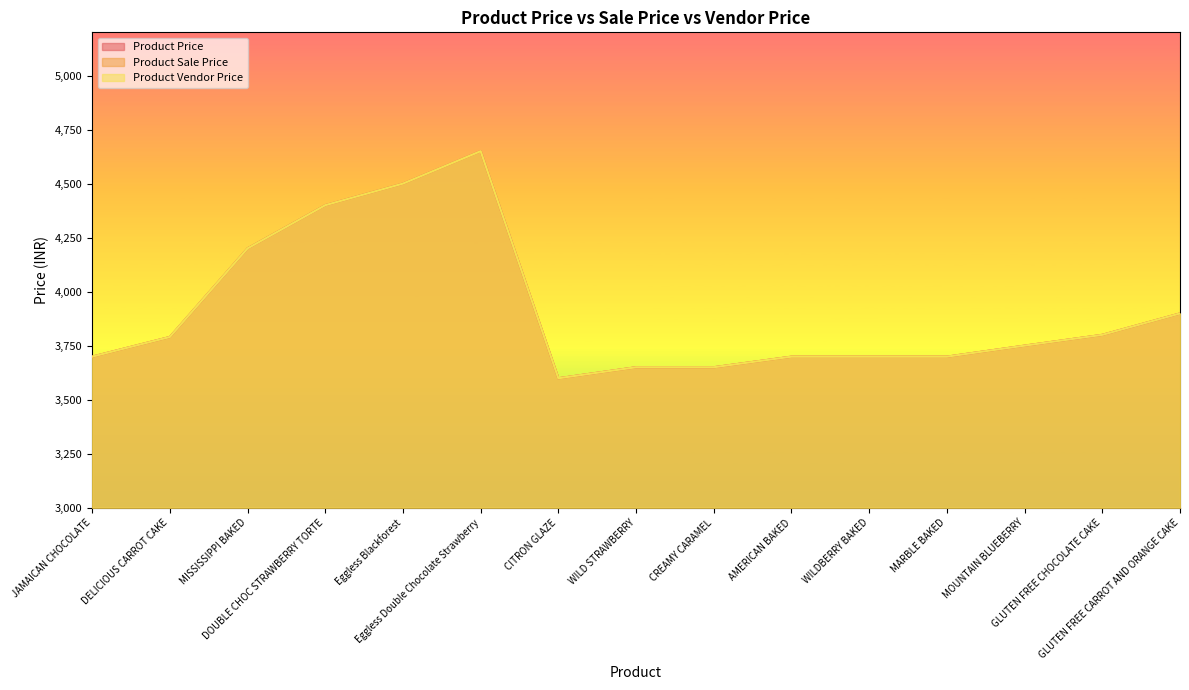

What is the sum of the Product Sale Price values at MOUNTAIN BLUEBERRY and Eggless Double Chocolate Strawberry?

8400